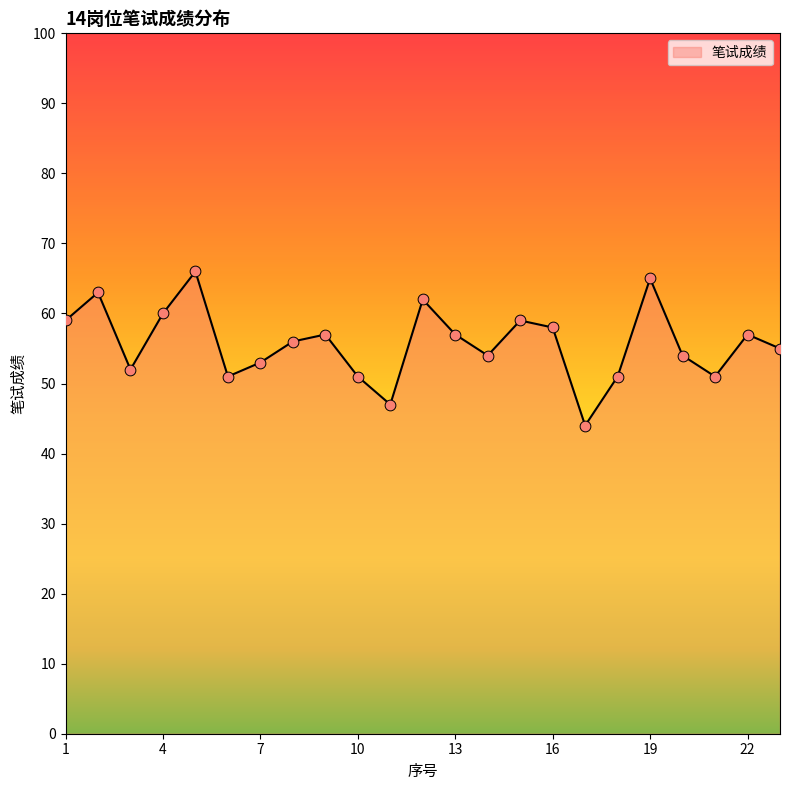

What is the smallest value displayed?

44